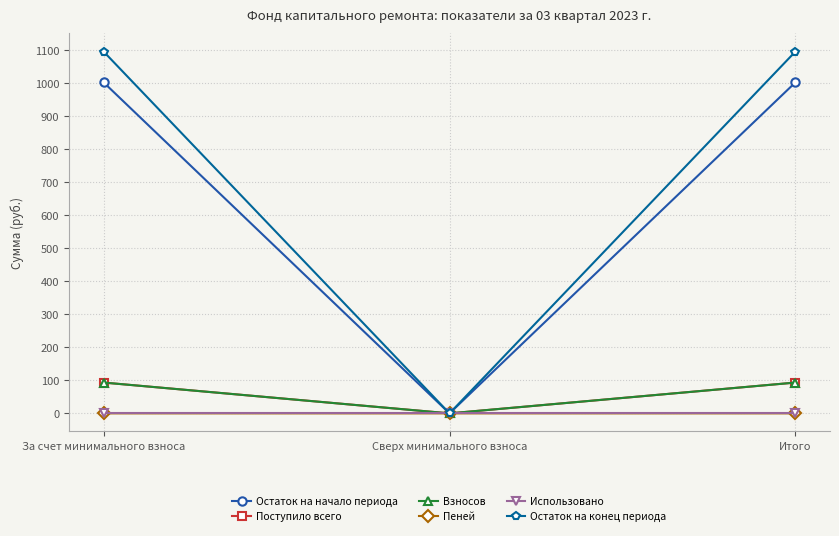

What is the difference between the Остаток на конец периода values at За счет минимального взноса and Сверх минимального взноса?

1096.5